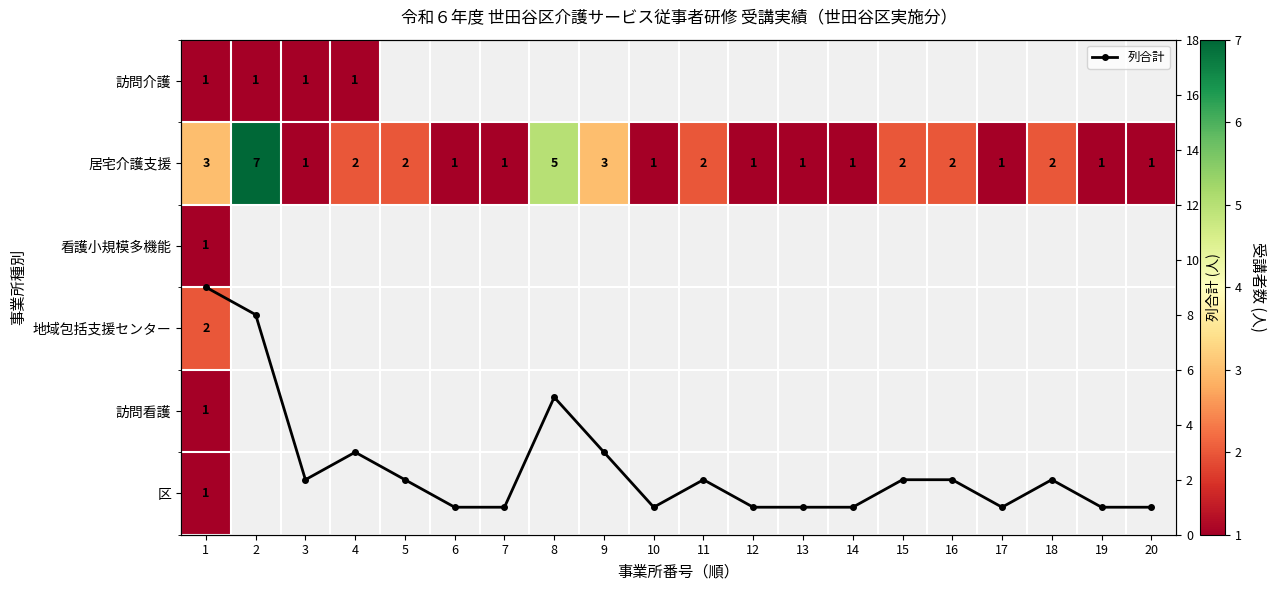

What is the value of the 列合計 point at the 10th from the left?

1